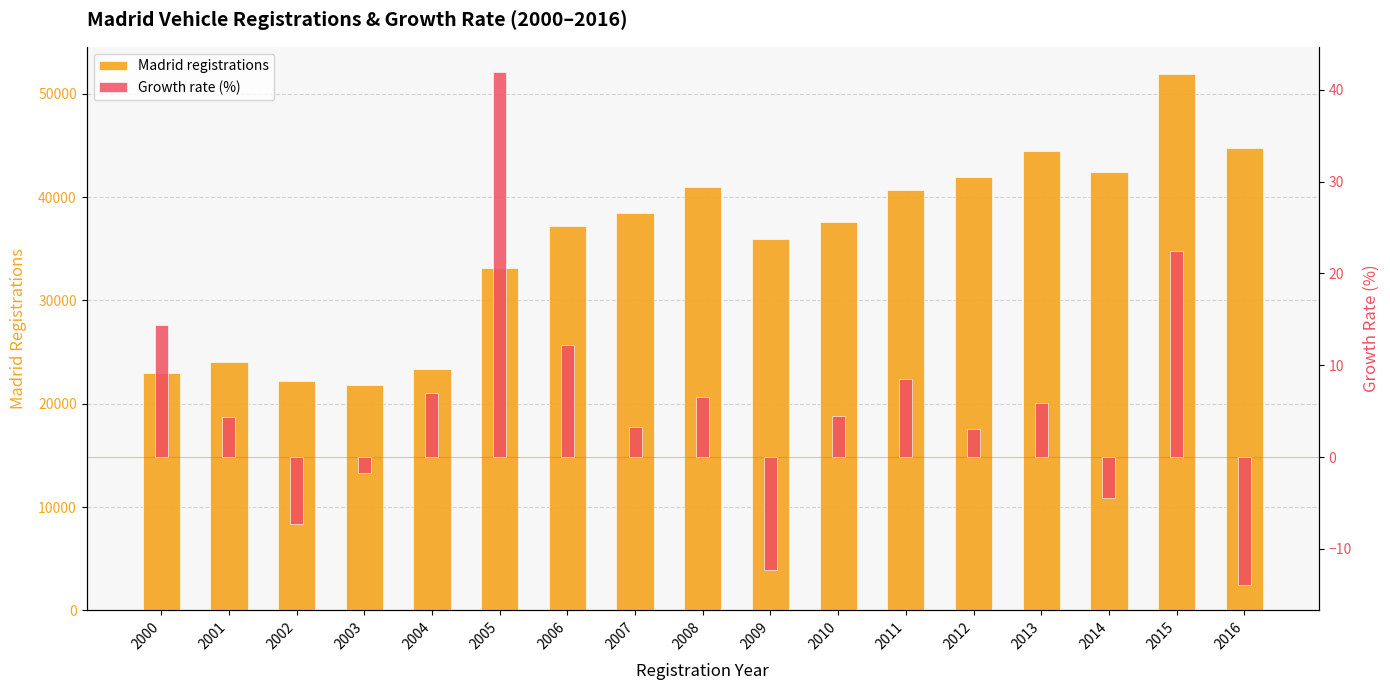

Rank the series at 2010 from lowest to highest value.

Growth rate (%), Madrid registrations